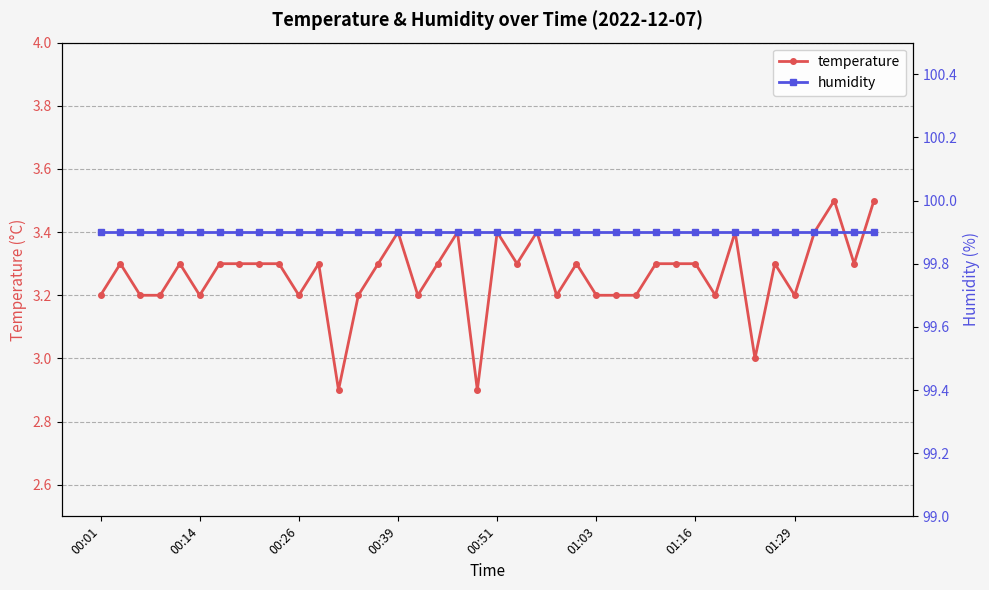

How many data points does each series have?

40